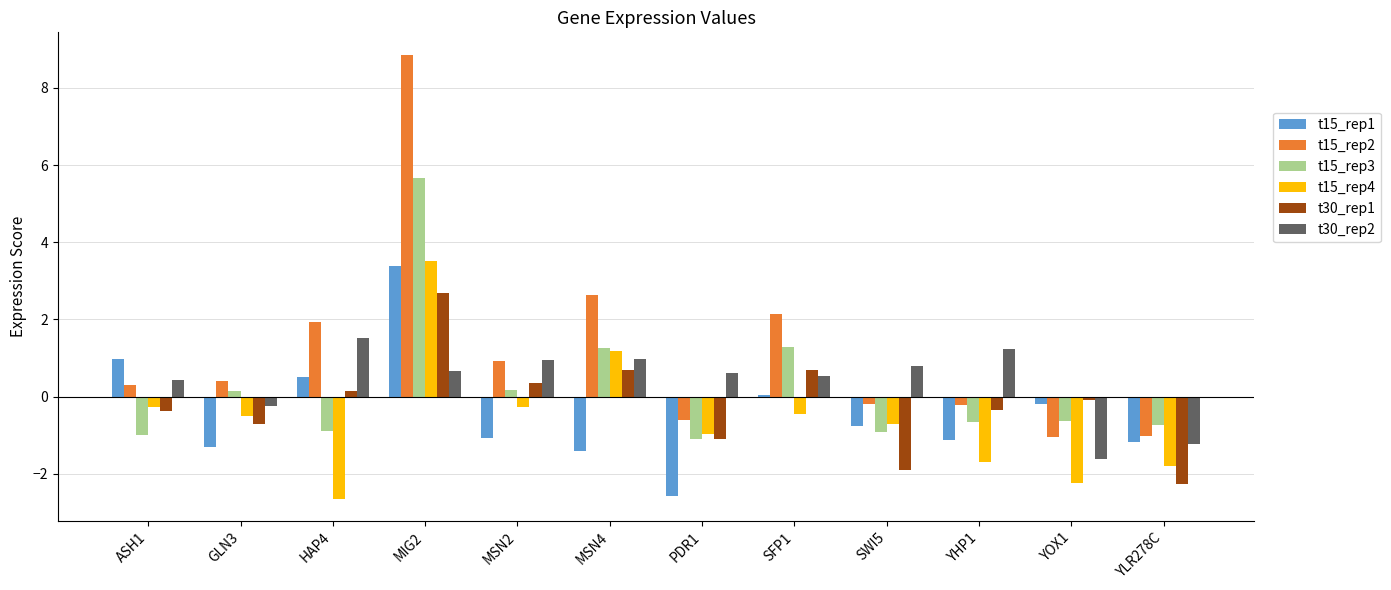

What is the total value across all series at YHP1?

-2.8